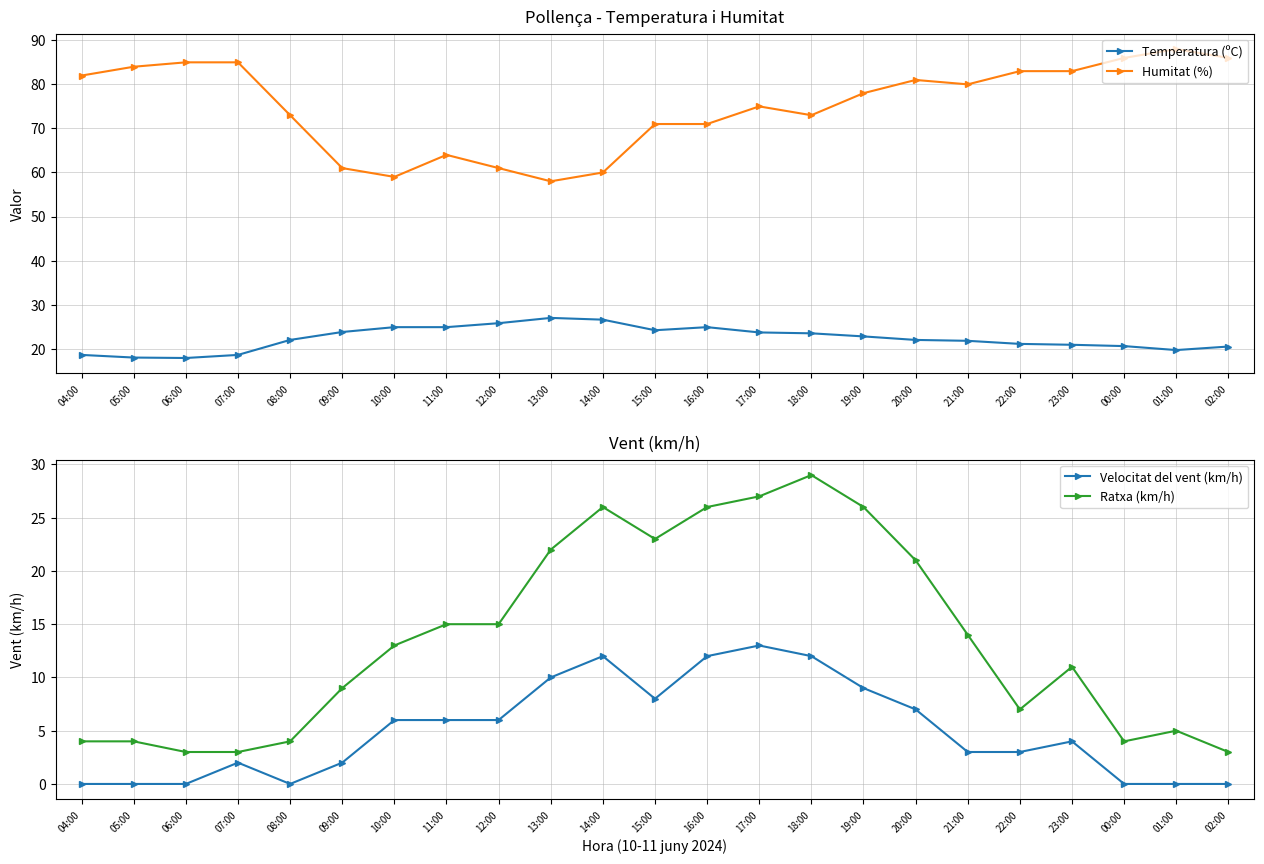

Reading left to right, list all the values displayed in this chart.

Temperatura (ºC): 04:00=18.6	05:00=18.0	06:00=17.9	07:00=18.6	08:00=22.0	09:00=23.8	10:00=24.9	11:00=24.9	12:00=25.8	13:00=27.0	14:00=26.6	15:00=24.2	16:00=24.9	17:00=23.7	18:00=23.5	19:00=22.8	20:00=22.0	21:00=21.8	22:00=21.1	23:00=20.9	00:00=20.6	01:00=19.7	02:00=20.5
Humitat (%): 04:00=82.0	05:00=84.0	06:00=85.0	07:00=85.0	08:00=73.0	09:00=61.0	10:00=59.0	11:00=64.0	12:00=61.0	13:00=58.0	14:00=60.0	15:00=71.0	16:00=71.0	17:00=75.0	18:00=73.0	19:00=78.0	20:00=81.0	21:00=80.0	22:00=83.0	23:00=83.0	00:00=86.0	01:00=88.0	02:00=86.0
Velocitat del vent (km/h): 04:00=0.0	05:00=0.0	06:00=0.0	07:00=2.0	08:00=0.0	09:00=2.0	10:00=6.0	11:00=6.0	12:00=6.0	13:00=10.0	14:00=12.0	15:00=8.0	16:00=12.0	17:00=13.0	18:00=12.0	19:00=9.0	20:00=7.0	21:00=3.0	22:00=3.0	23:00=4.0	00:00=0.0	01:00=0.0	02:00=0.0
Ratxa (km/h): 04:00=4.0	05:00=4.0	06:00=3.0	07:00=3.0	08:00=4.0	09:00=9.0	10:00=13.0	11:00=15.0	12:00=15.0	13:00=22.0	14:00=26.0	15:00=23.0	16:00=26.0	17:00=27.0	18:00=29.0	19:00=26.0	20:00=21.0	21:00=14.0	22:00=7.0	23:00=11.0	00:00=4.0	01:00=5.0	02:00=3.0